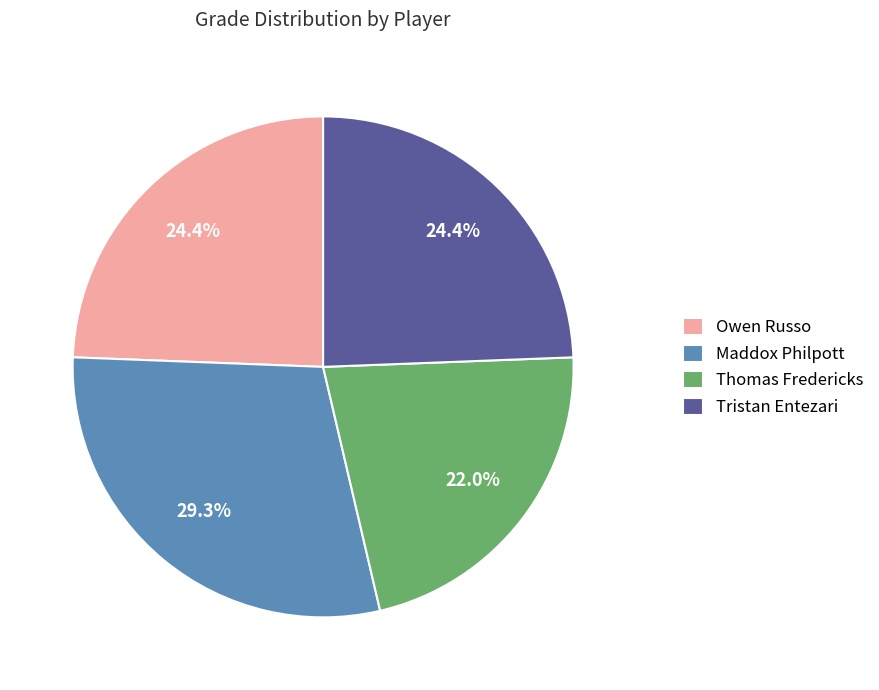

Which slice is the smallest?

Thomas Fredericks